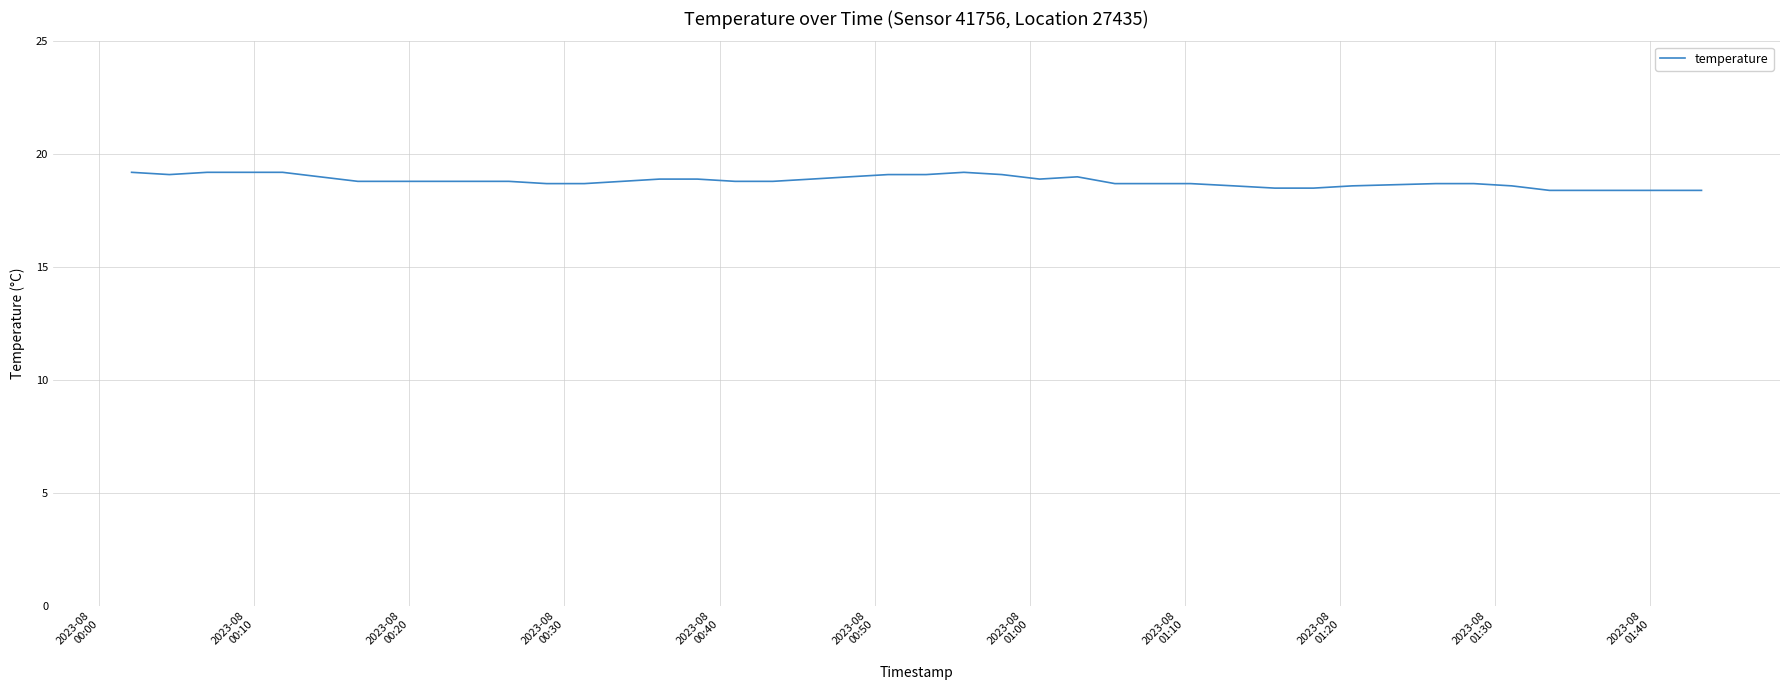

What is the minimum value shown in the chart?

18.4